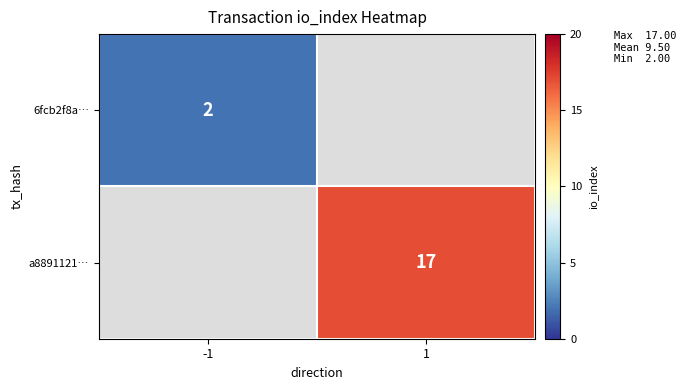

Is it true that a8891121… equals 17 at 1?

True